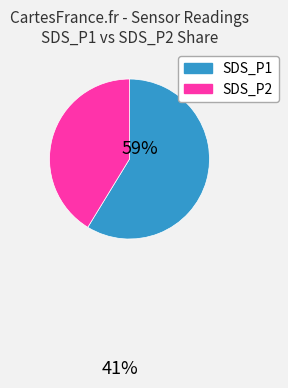

Which slice is the smallest?

SDS_P2